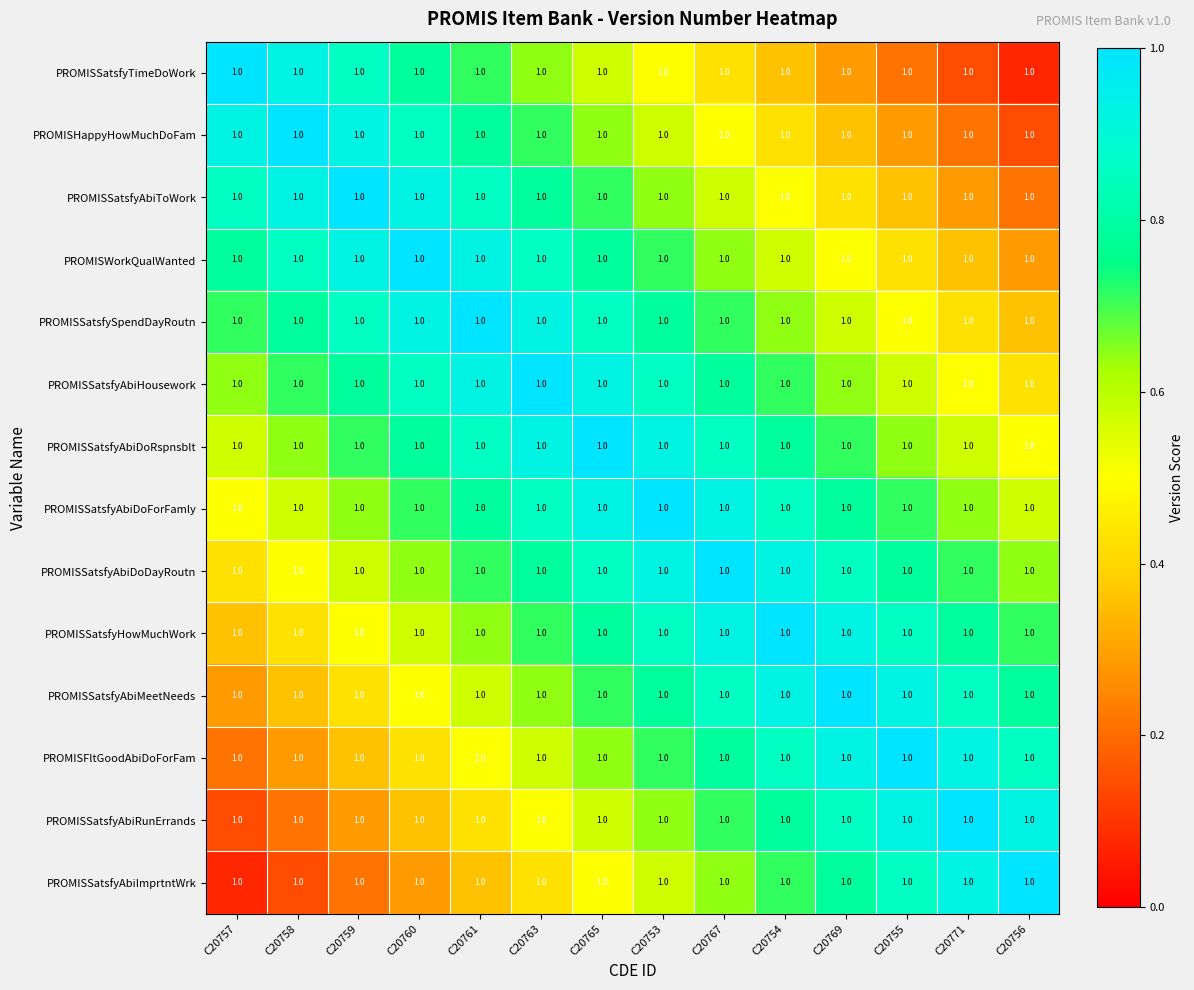

Count the PROMISSatsfyAbiDoRspnsblt values in the range 0 to 1.

14